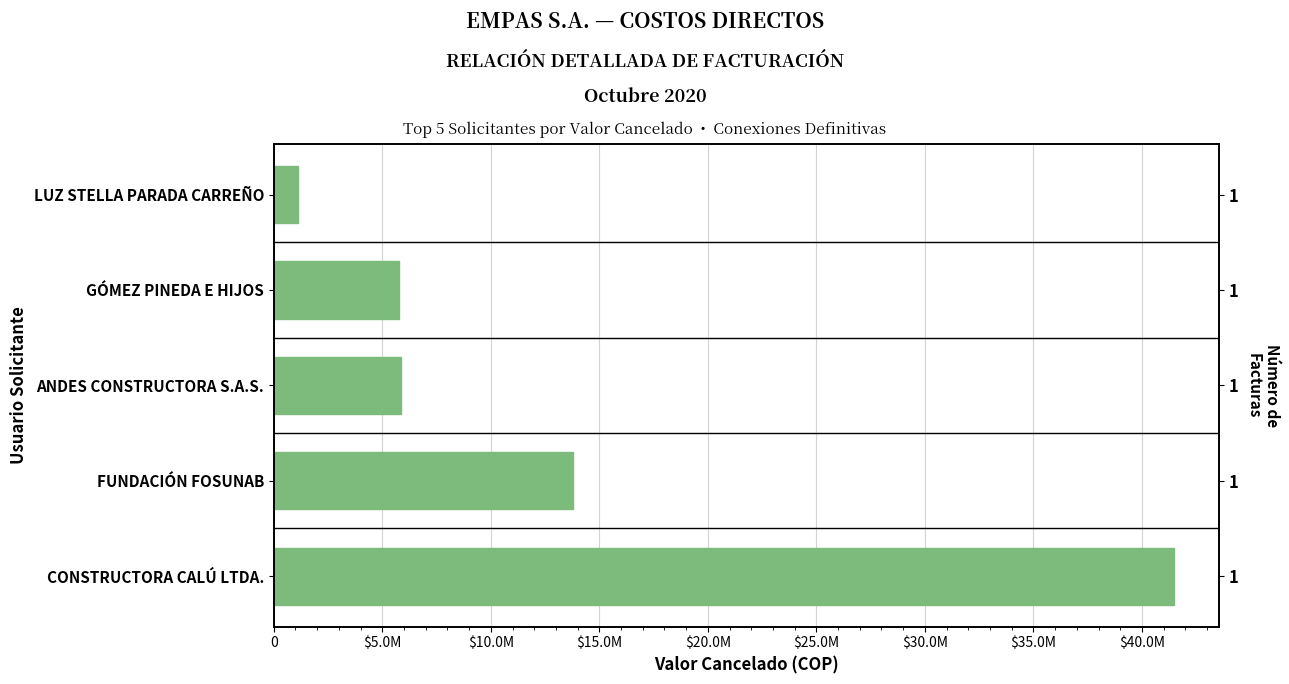

Does the chart contain stacked bars?

No